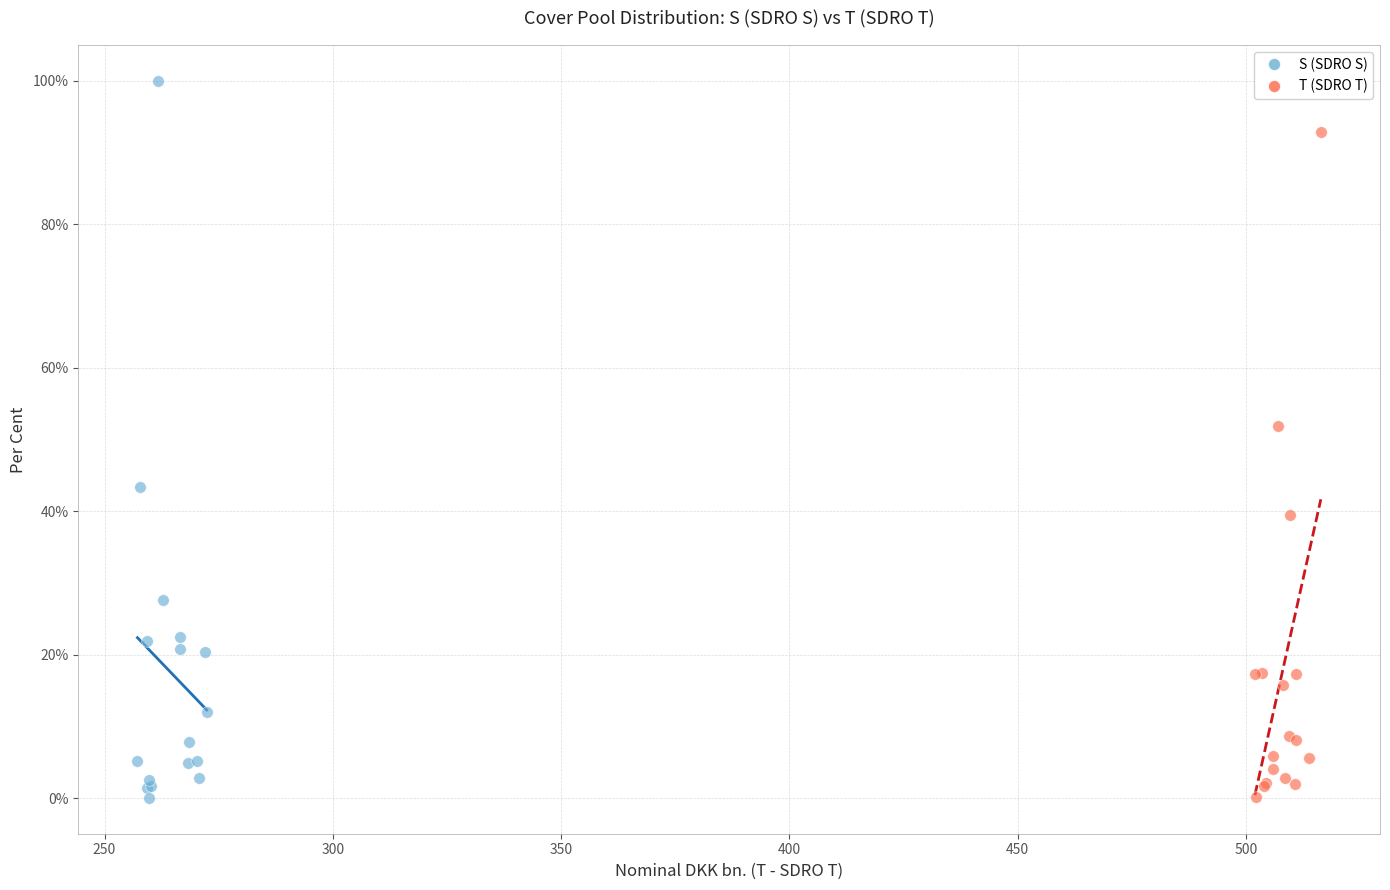

What are all the series names shown in the legend?

S (SDRO S), T (SDRO T)